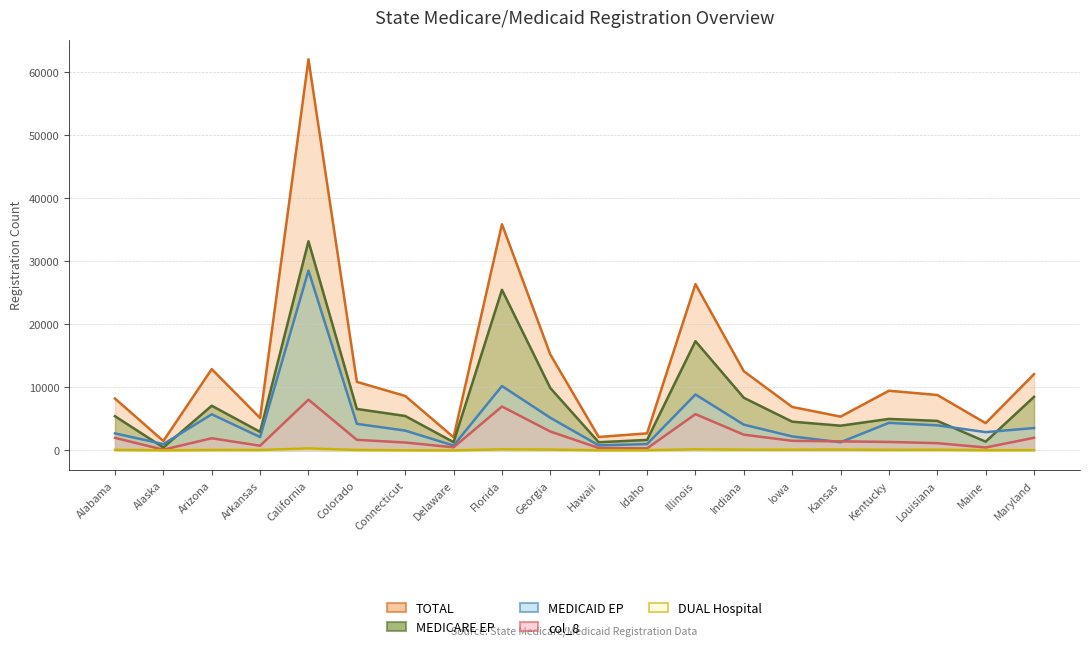

Is it true that MEDICARE EP equals 6578 at Colorado?

True